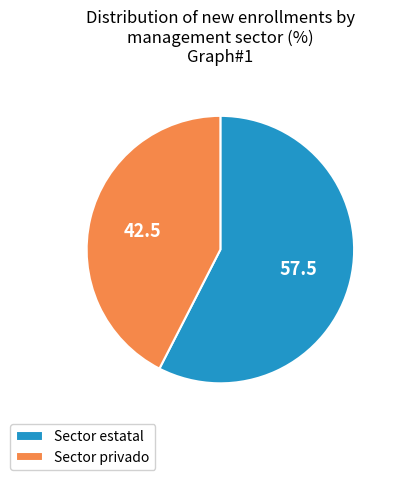

Approximately how many times larger is the value at Sector estatal compared to Sector privado?

1.4